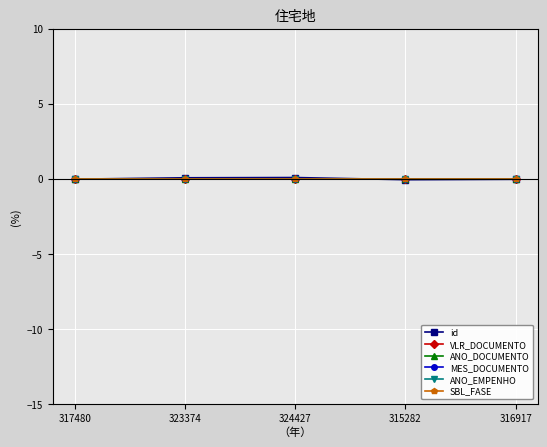

Which category has the lowest value in the ANO_DOCUMENTO series?

317480